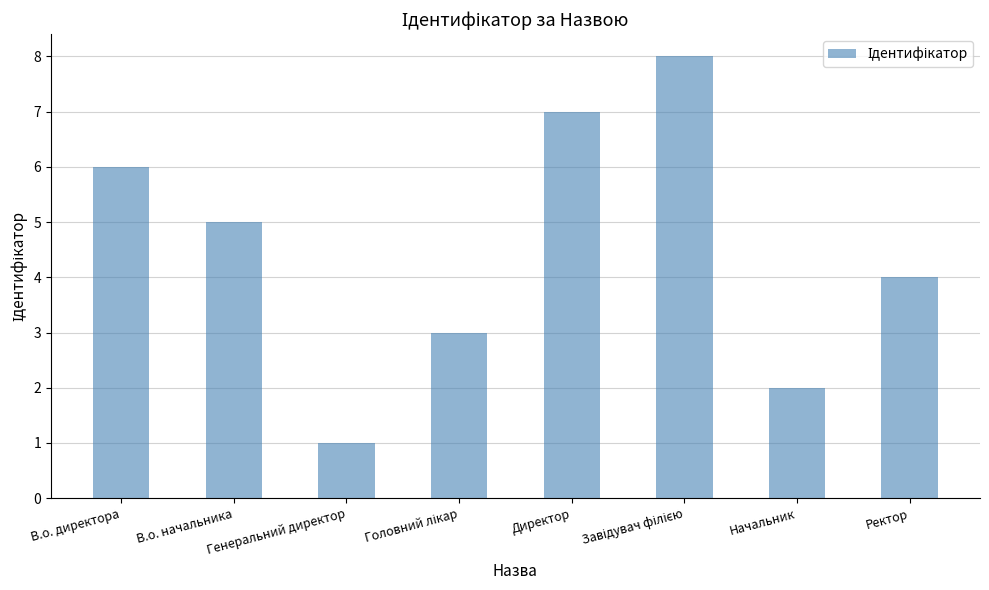

Are the bars grouped side by side (vs. stacked)?

No